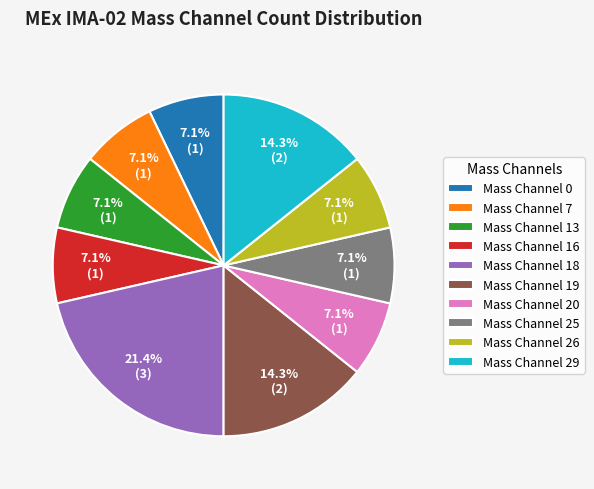

Is Mass Channel 13 the majority of the pie?

No